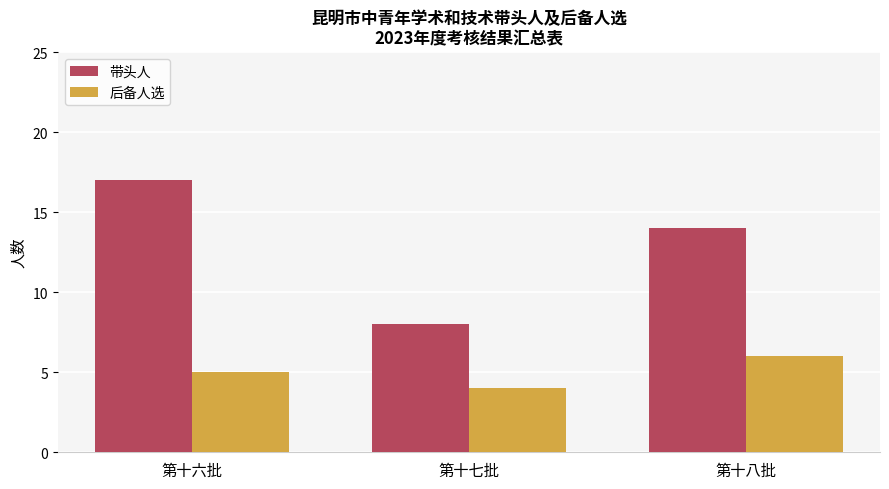

Which series has the largest total across all categories?

带头人